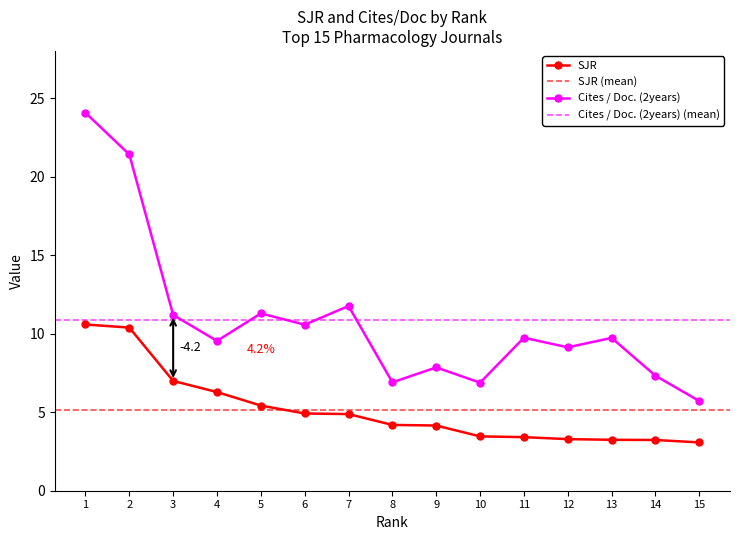

Rank the series by their maximum value, from lowest to highest.

SJR, Cites / Doc. (2years)